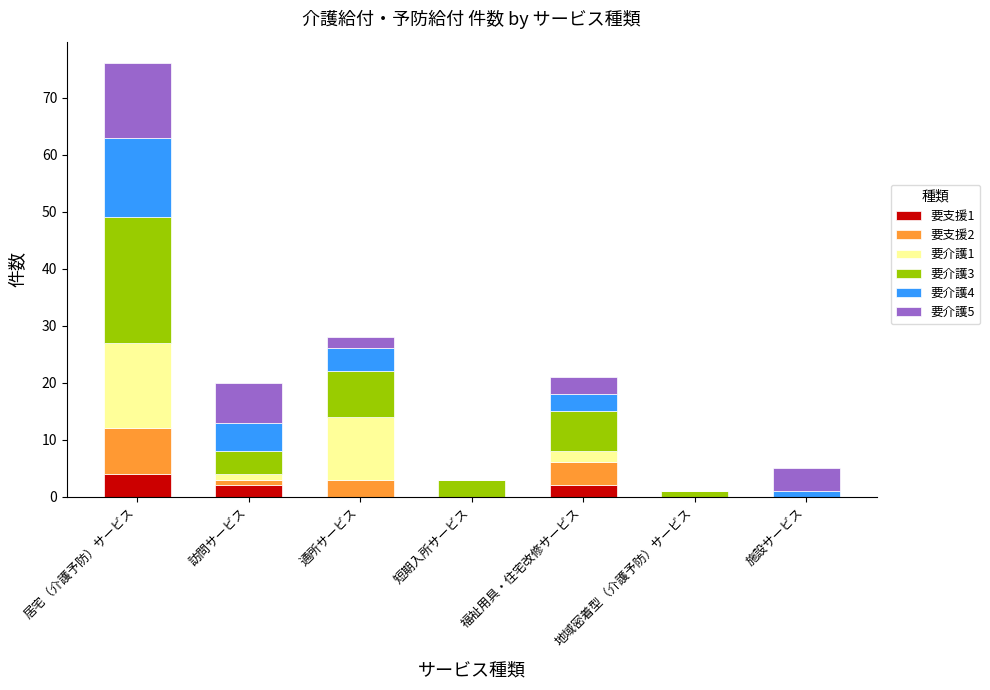

At which category is the sum across all series the highest?

居宅（介護予防）サービス